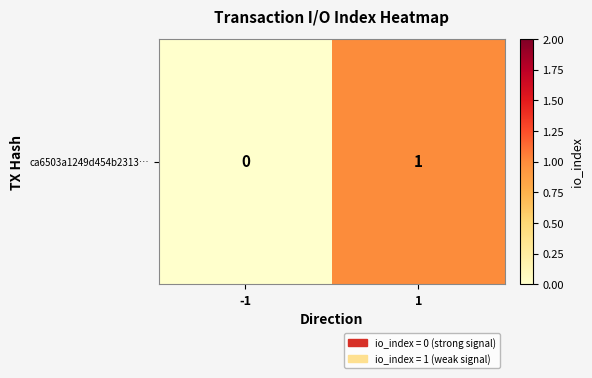

Reading left to right, what are all the values shown in this chart?

0	1